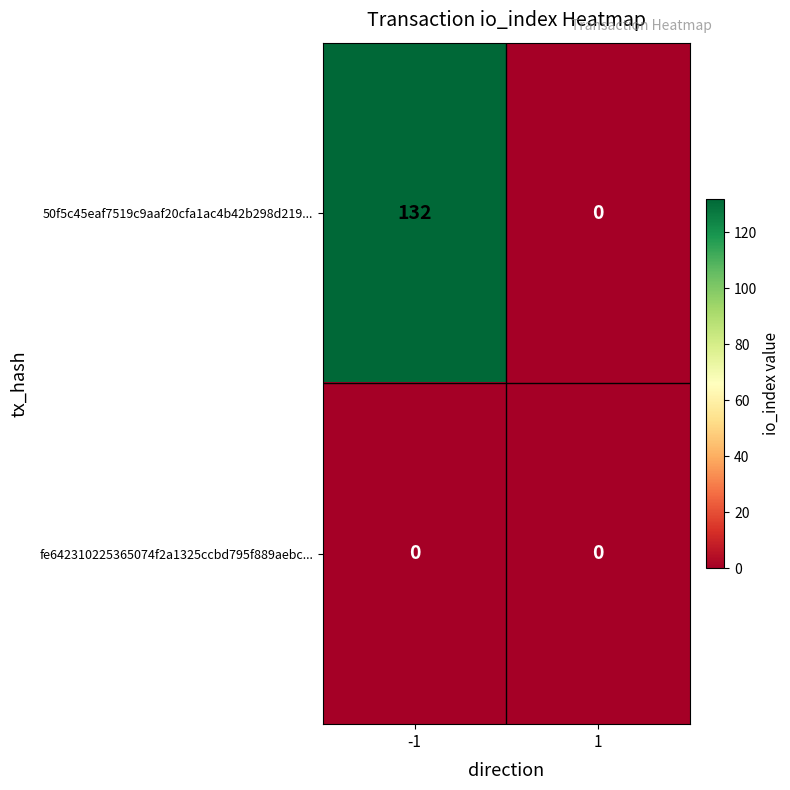

What is the sum of all 50f5c45eaf7519c9aaf20cfa1ac4b42b298d219... values?

132